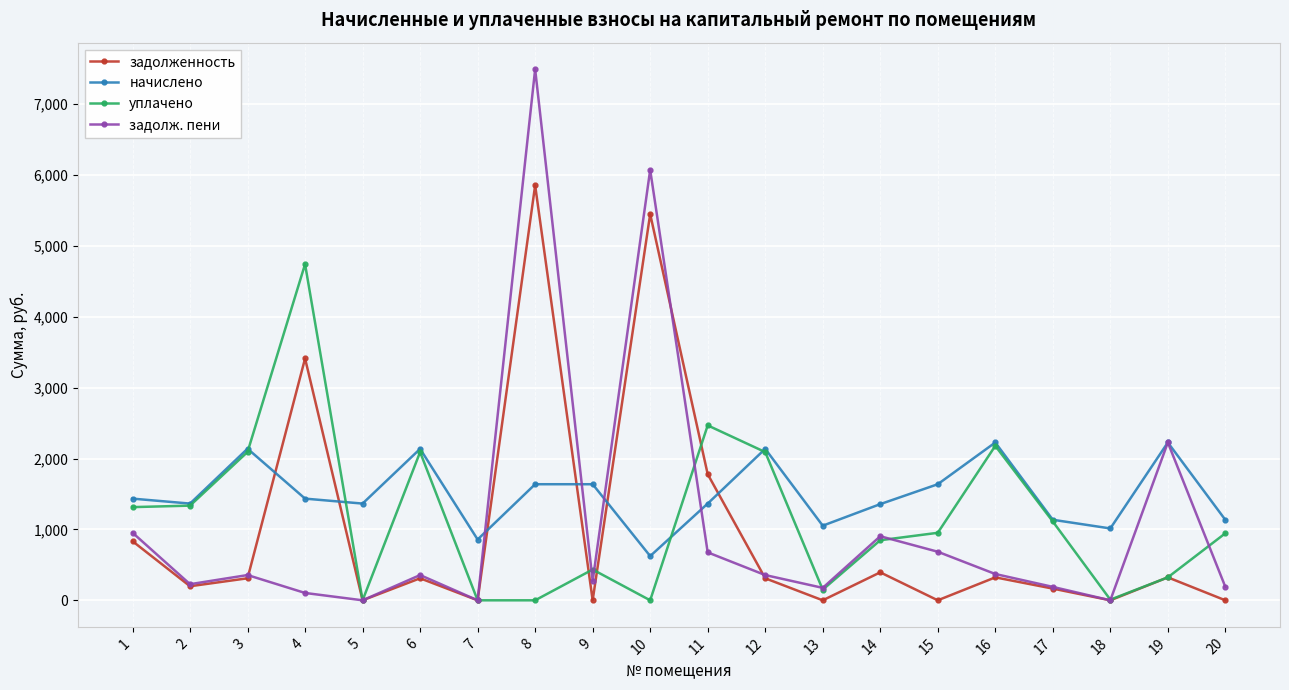

What is the difference between the highest and lowest values at 12?

1826.5